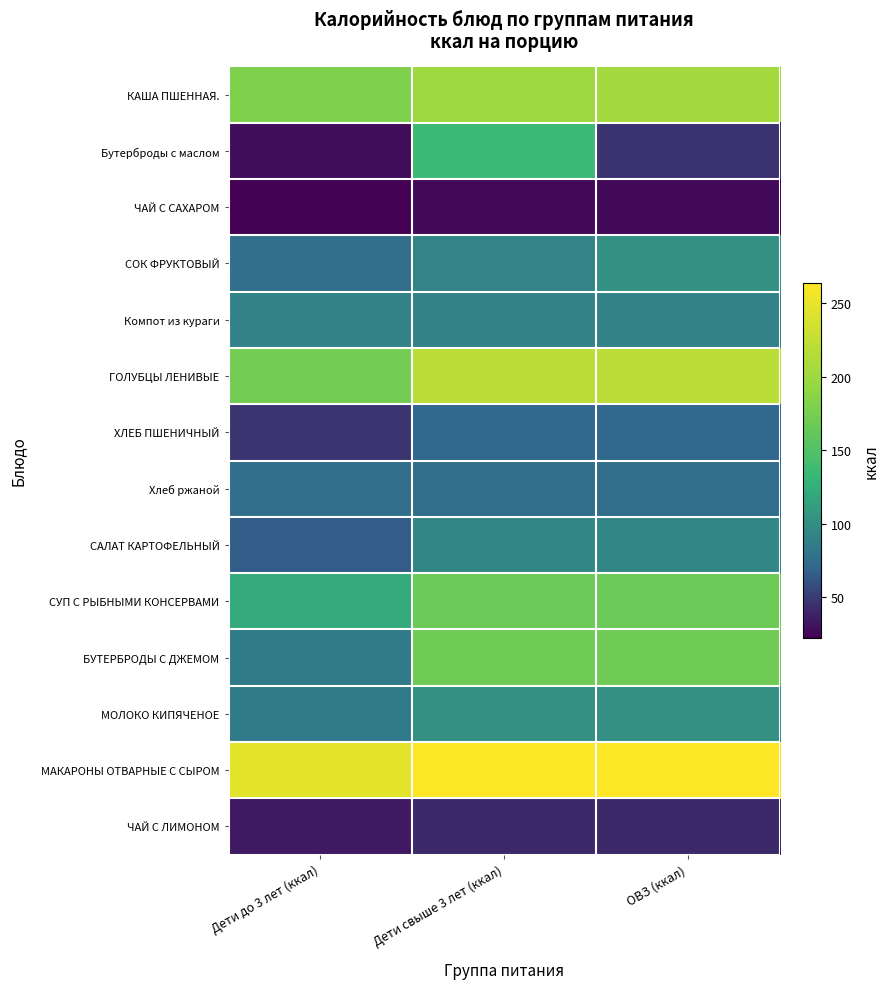

Which has a higher value, ОВЗ (ккал) or Дети свыше 3 лет (ккал)?

ОВЗ (ккал)